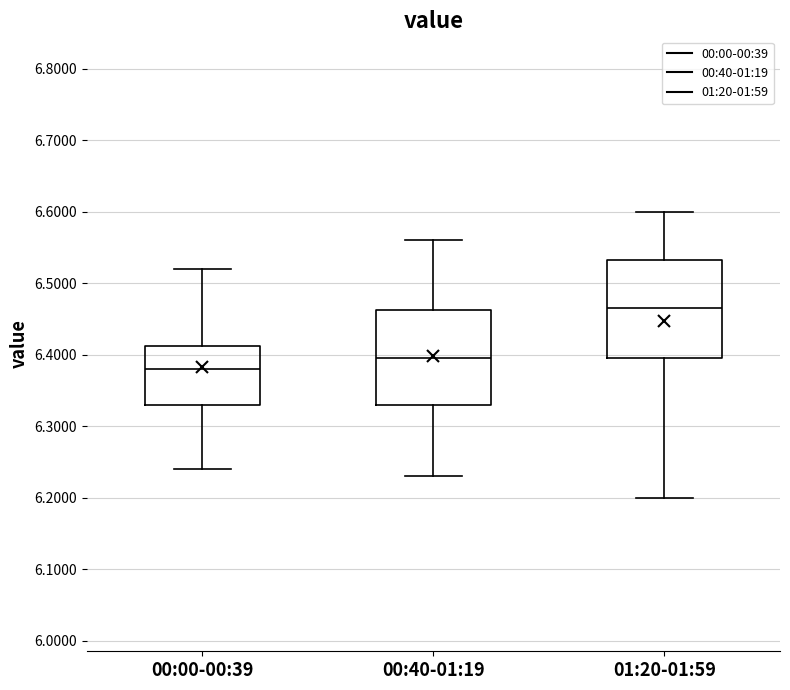

Where does the median line of the box for 00:40-01:19 sit on the y-axis? The values are not printed on the chart, so give them approximately, as read against the axis.

6.40